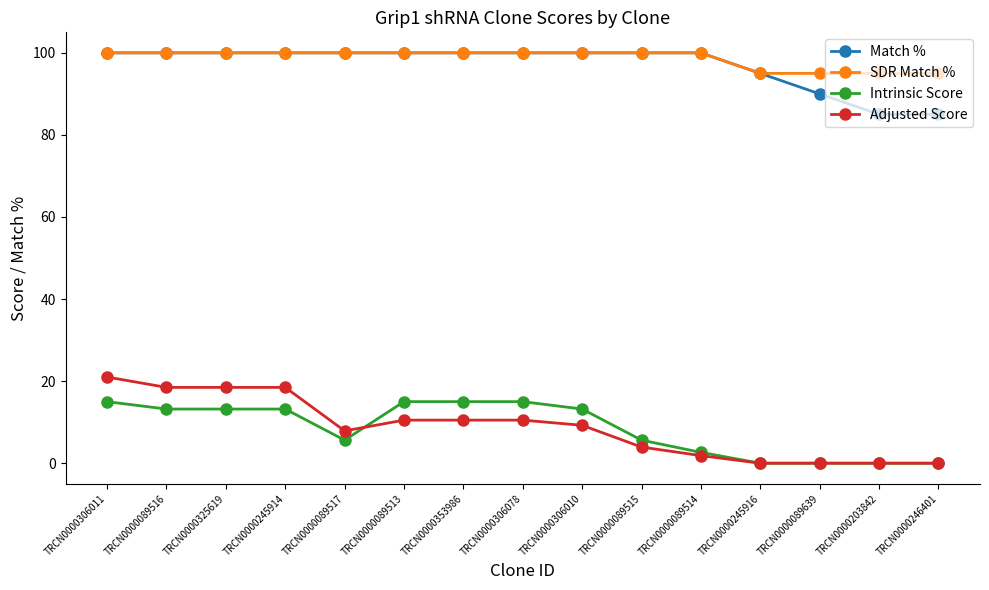

What are all the series names shown in the legend?

Match %, SDR Match %, Intrinsic Score, Adjusted Score